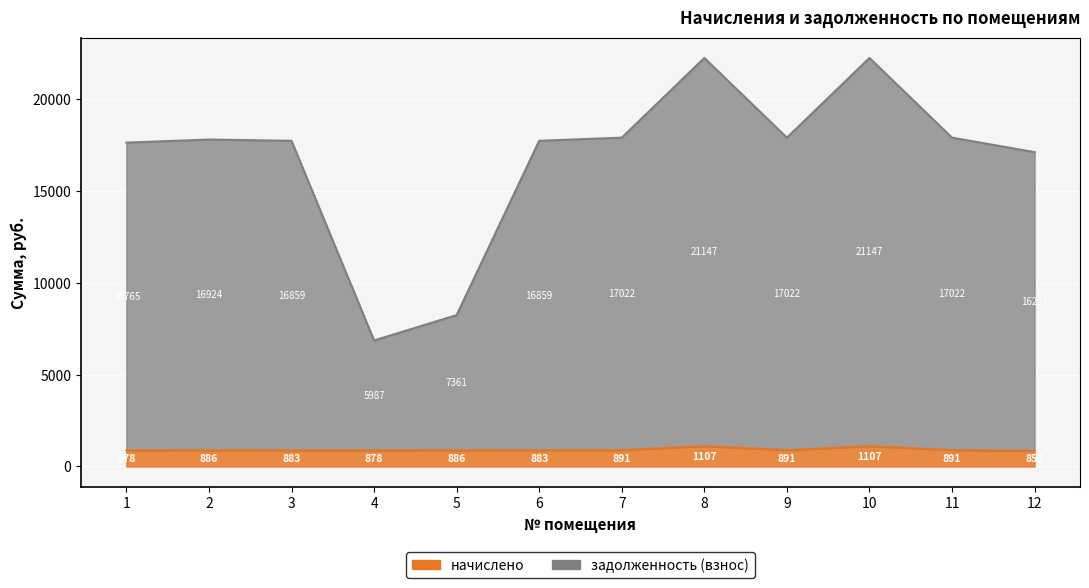

What are all the series names shown in the legend?

начислено, задолженность (взнос)